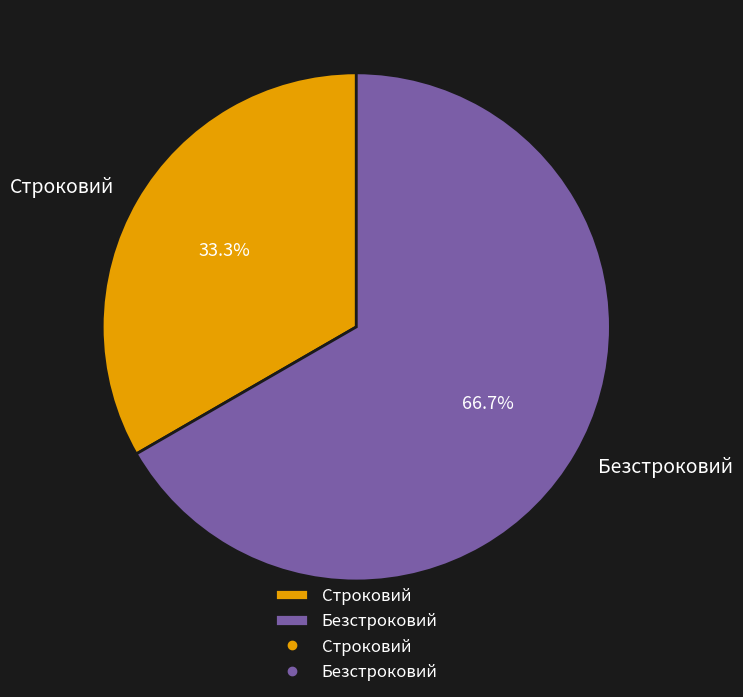

To the nearest percent, what is the difference between the largest and smallest slice percentages?

33%